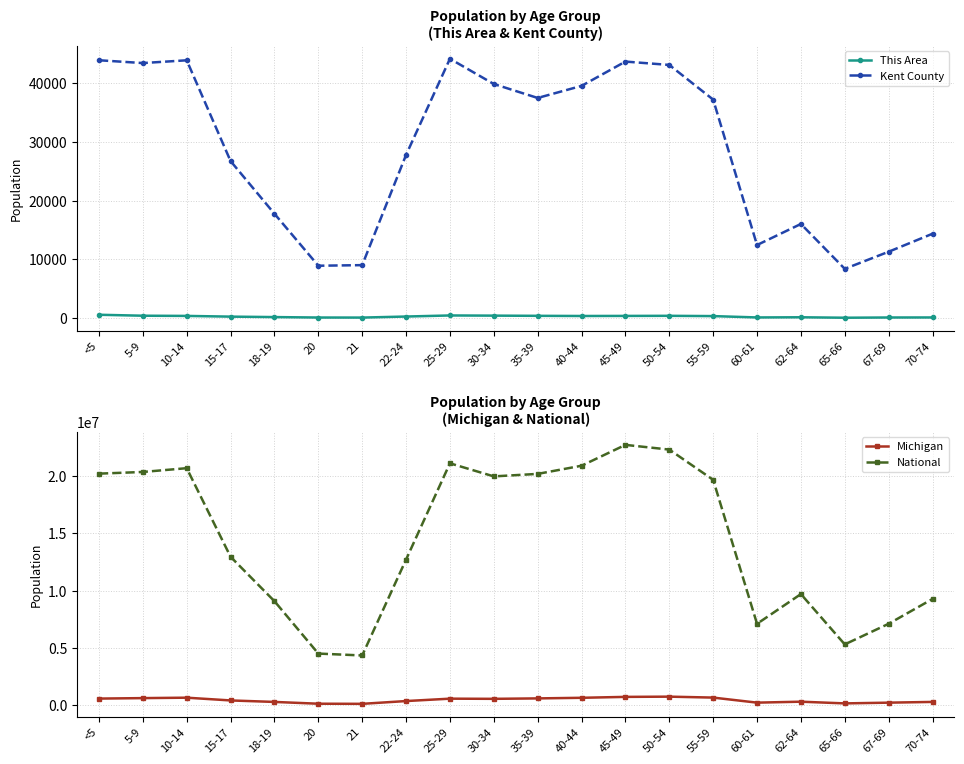

Is this an area chart (filled region under the line)?

No